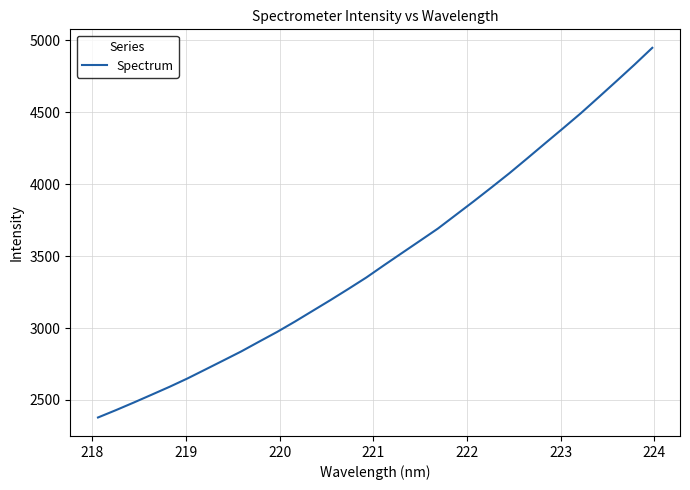

What is the difference between the maximum and minimum values?

2569.1